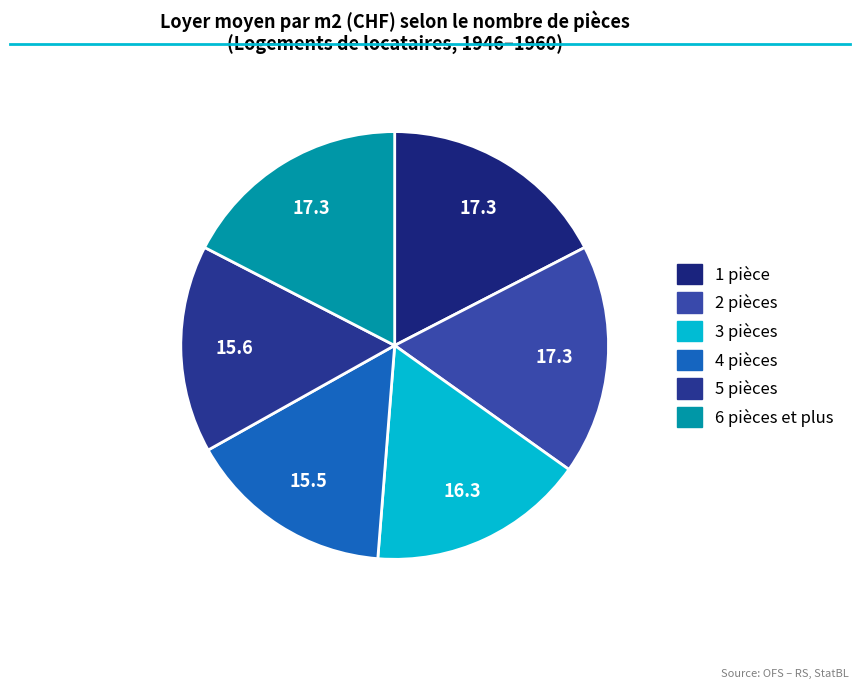

Is there any slice that represents more than half of the pie?

No